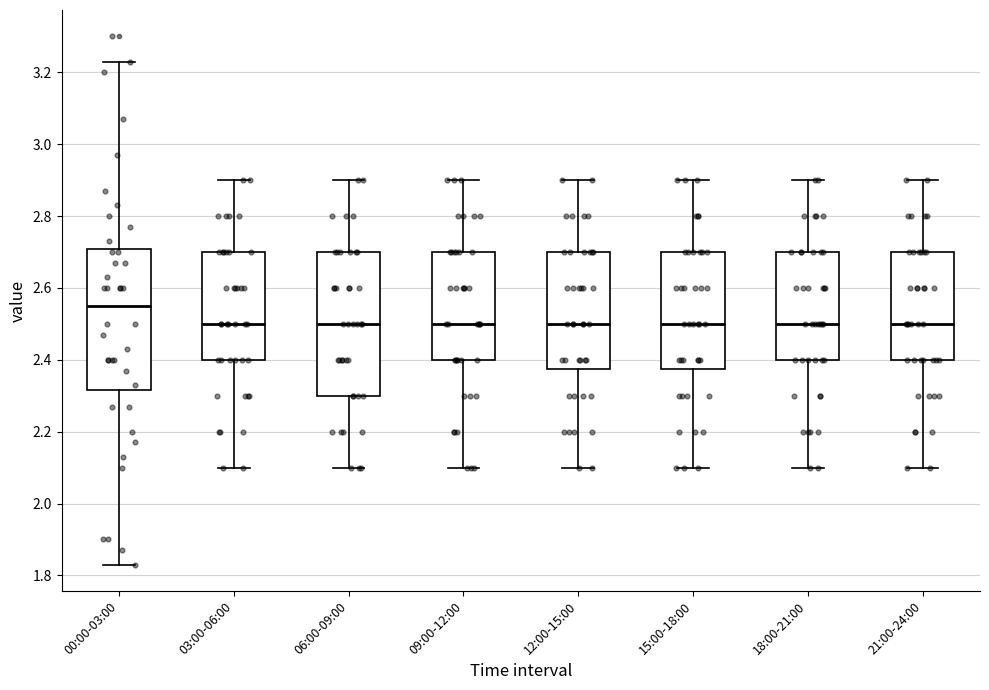

Reading left to right, transcribe this box plot: for each box, give where its median line is, the range the box spans, and where its two whiskers end, as read against the y-axis. The values are not printed on the chart, so give them approximately, as read against the axis.

00:00-03:00: median 2.56, box 2.32 to 2.70, whiskers 1.84 to 3.24
03:00-06:00: median 2.50, box 2.40 to 2.70, whiskers 2.10 to 2.90
06:00-09:00: median 2.50, box 2.30 to 2.70, whiskers 2.10 to 2.90
09:00-12:00: median 2.50, box 2.40 to 2.70, whiskers 2.10 to 2.90
12:00-15:00: median 2.50, box 2.38 to 2.70, whiskers 2.10 to 2.90
15:00-18:00: median 2.50, box 2.38 to 2.70, whiskers 2.10 to 2.90
18:00-21:00: median 2.50, box 2.40 to 2.70, whiskers 2.10 to 2.90
21:00-24:00: median 2.50, box 2.40 to 2.70, whiskers 2.10 to 2.90